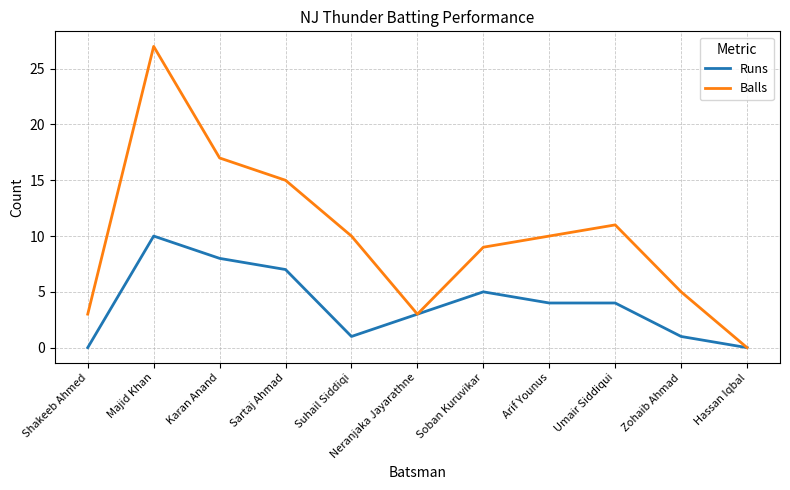

Rank the series by their maximum value, from highest to lowest.

Balls, Runs